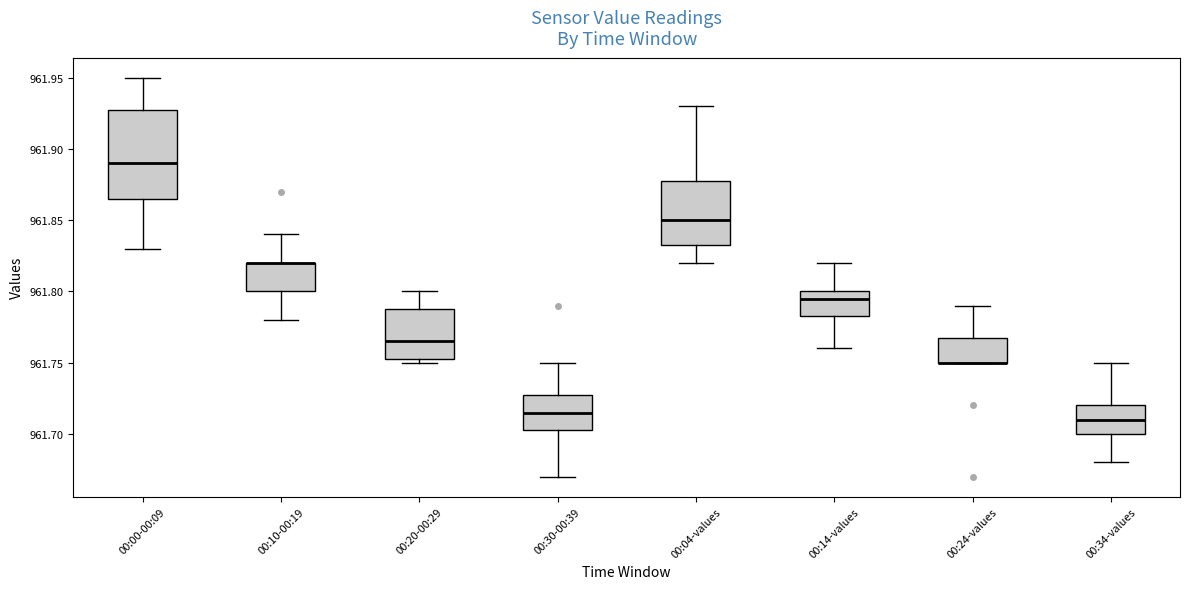

Reading left to right, transcribe this box plot: for each box, give where its median line is, the range the box spans, and where its two whiskers end, as read against the y-axis. The values are not printed on the chart, so give them approximately, as read against the axis.

00:00-00:09: median 961.890, box 961.865 to 961.930, whiskers 961.830 to 961.950
00:10-00:19: median 961.820 (drawn on the box's upper edge), box 961.800 to 961.820, whiskers 961.780 to 961.840
00:20-00:29: median 961.765, box 961.755 to 961.790, whiskers 961.750 to 961.800
00:30-00:39: median 961.715, box 961.705 to 961.730, whiskers 961.670 to 961.750
00:04-values: median 961.850, box 961.835 to 961.880, whiskers 961.820 to 961.930
00:14-values: median 961.795, box 961.785 to 961.800, whiskers 961.760 to 961.820
00:24-values: median 961.750 (drawn on the box's lower edge), box 961.750 to 961.770, whiskers 961.750 to 961.790
00:34-values: median 961.710, box 961.700 to 961.720, whiskers 961.680 to 961.750